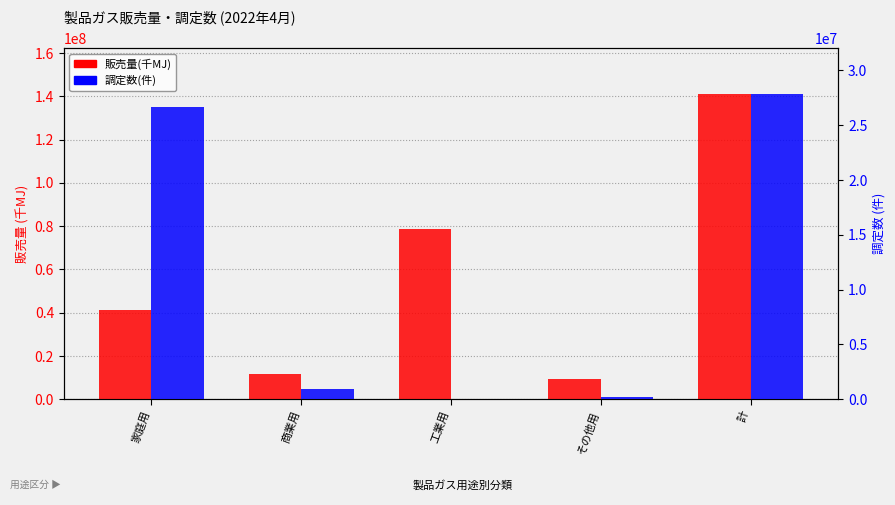

What are all the series names shown in the legend?

販売量(千MJ), 調定数(件)